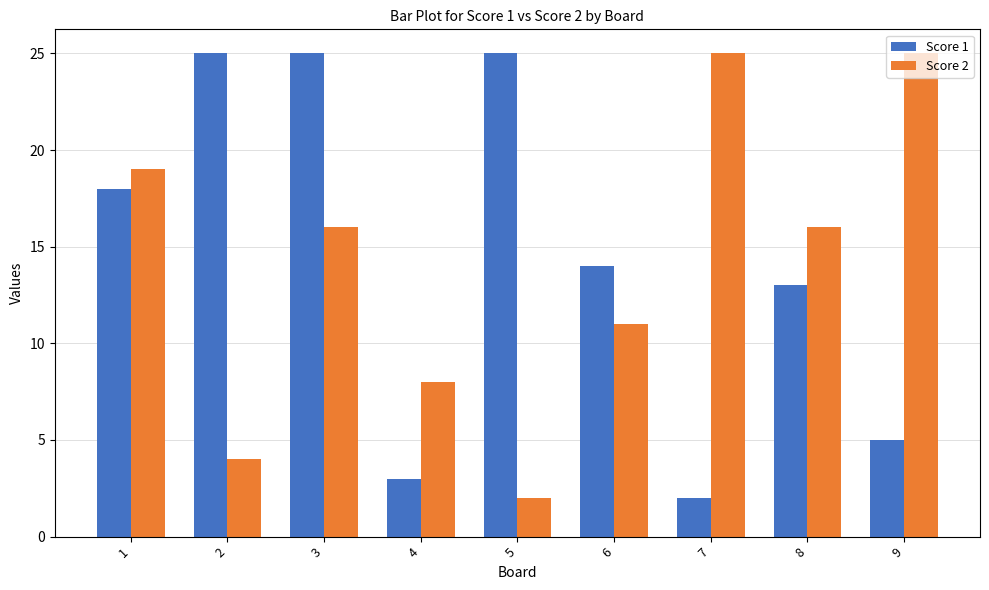

At which category is the sum across all series the highest?

3